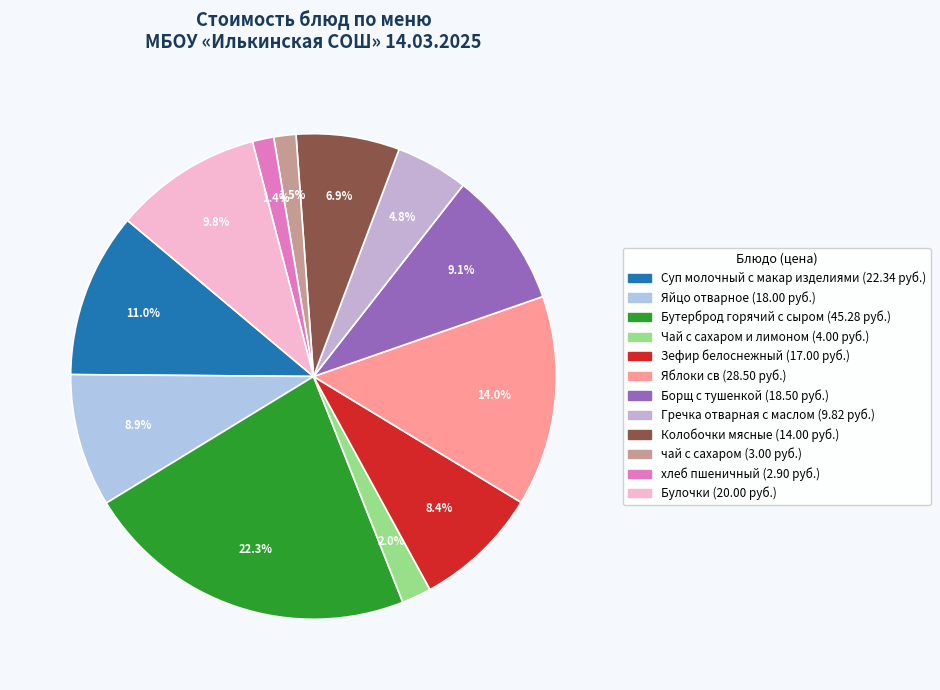

Which has a higher value, Колобочки мясные or Борщ с тушенкой?

Борщ с тушенкой